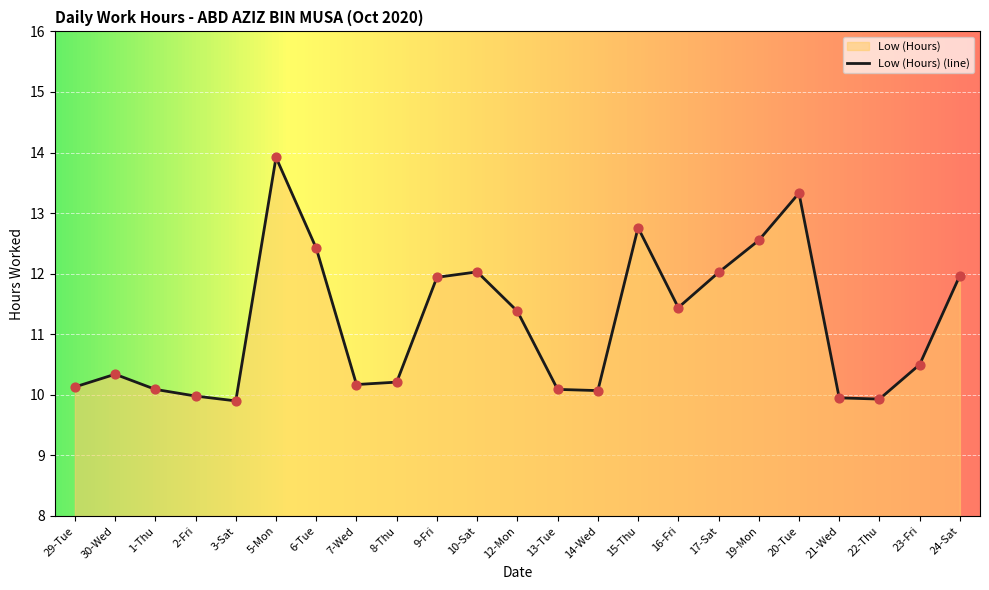

Approximately how many times larger is the value at 29-Tue compared to 15-Thu?

0.8